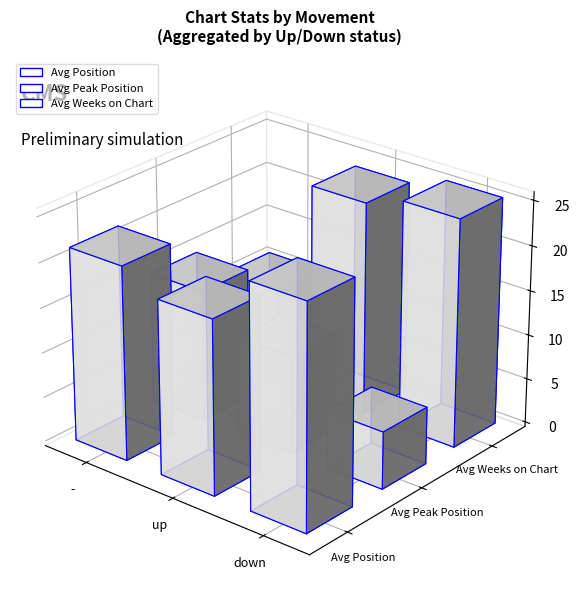

What position from the right is down?

1